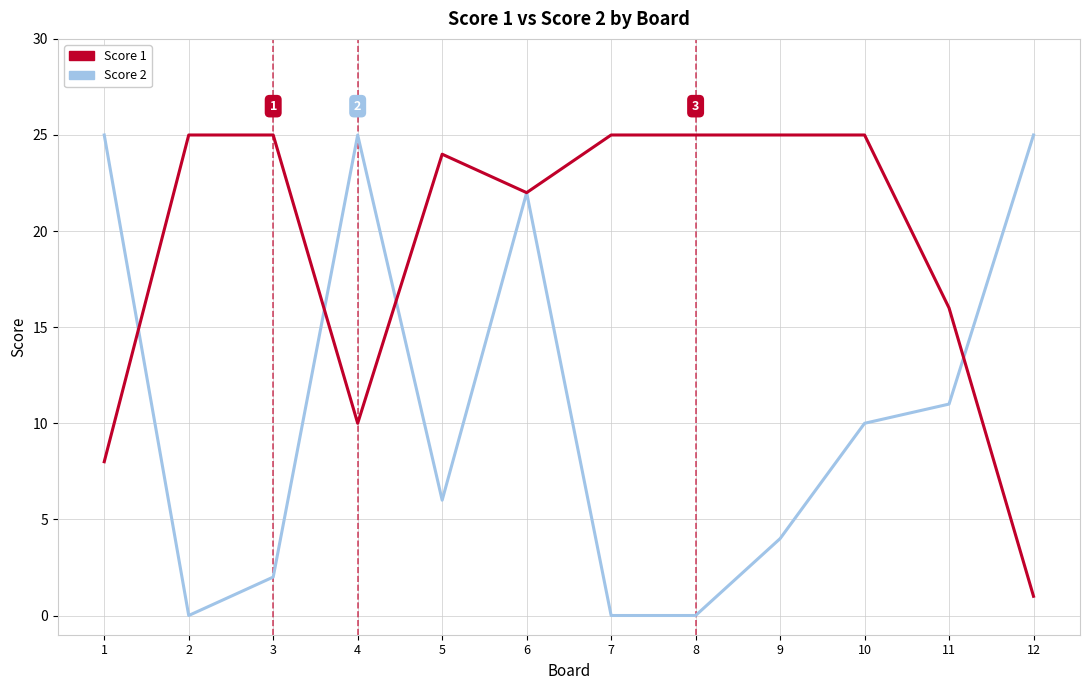

What are all the series names shown in the legend?

Score 1, Score 2